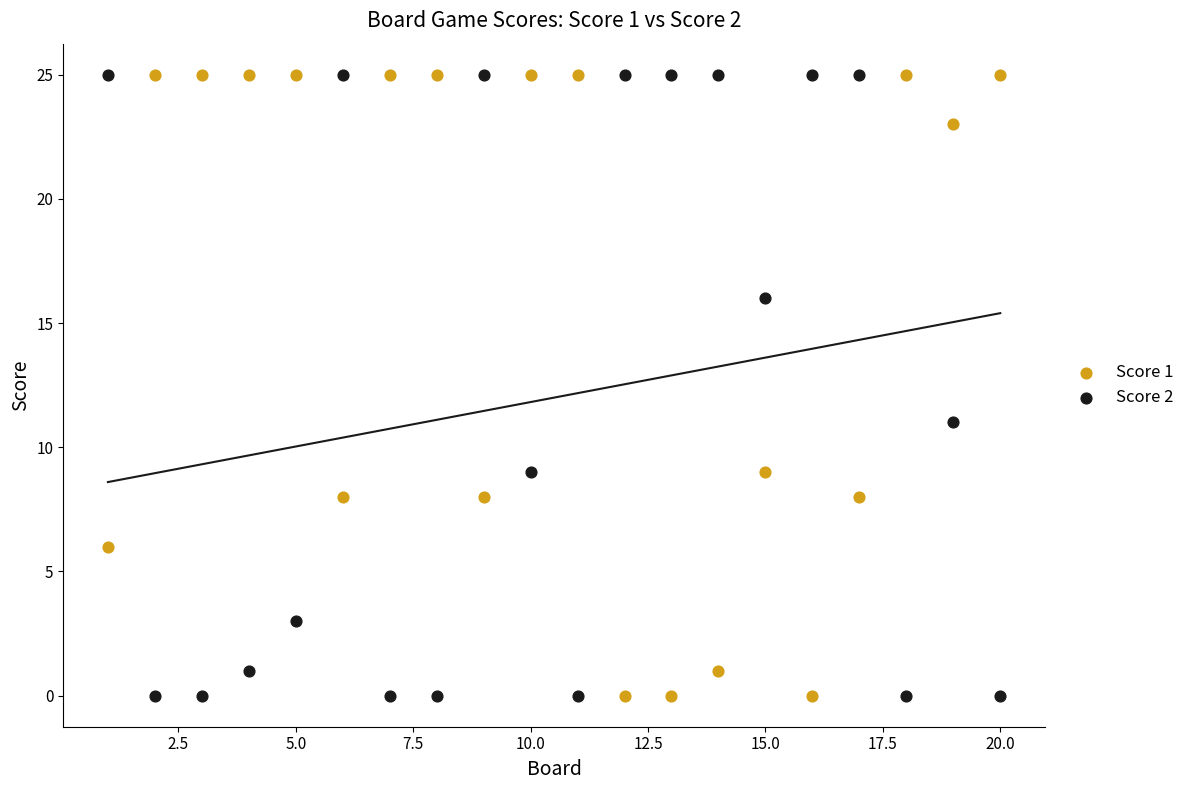

Across all series, what Y value is closest to 12?

11